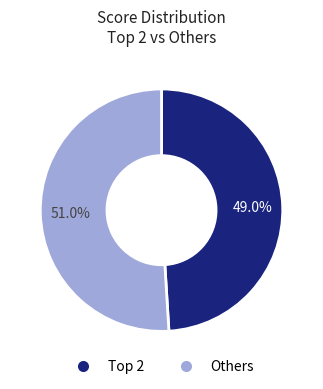

How much of the chart is everything except Others?

49.0%